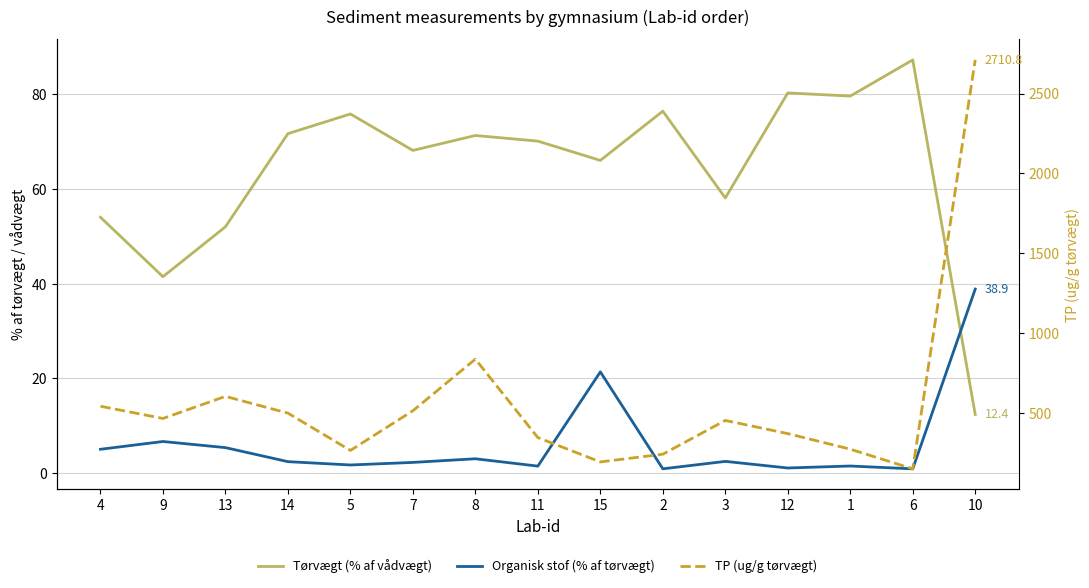

True or false: Organisk stof (% af tørvægt) and TP (ug/g tørvægt) cross at least once.

False